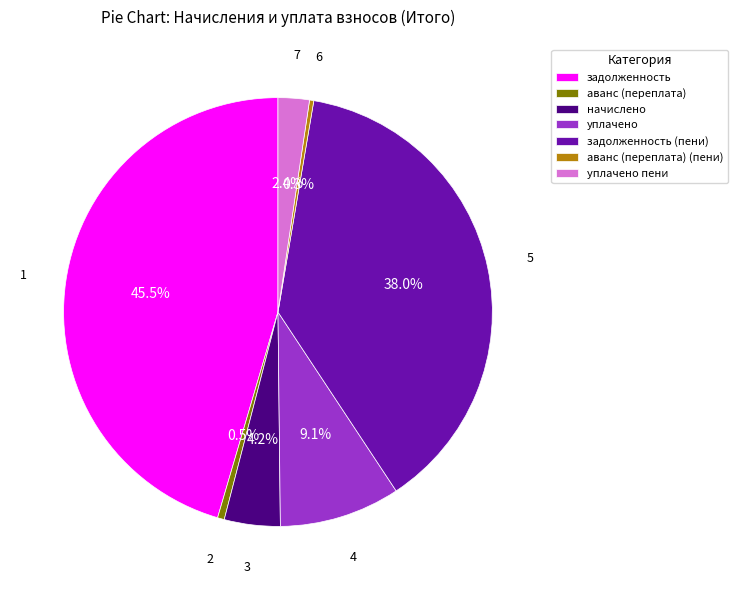

To the nearest percent, what is the difference between the аванс (переплата) and задолженность (пени) slice percentages?

38%